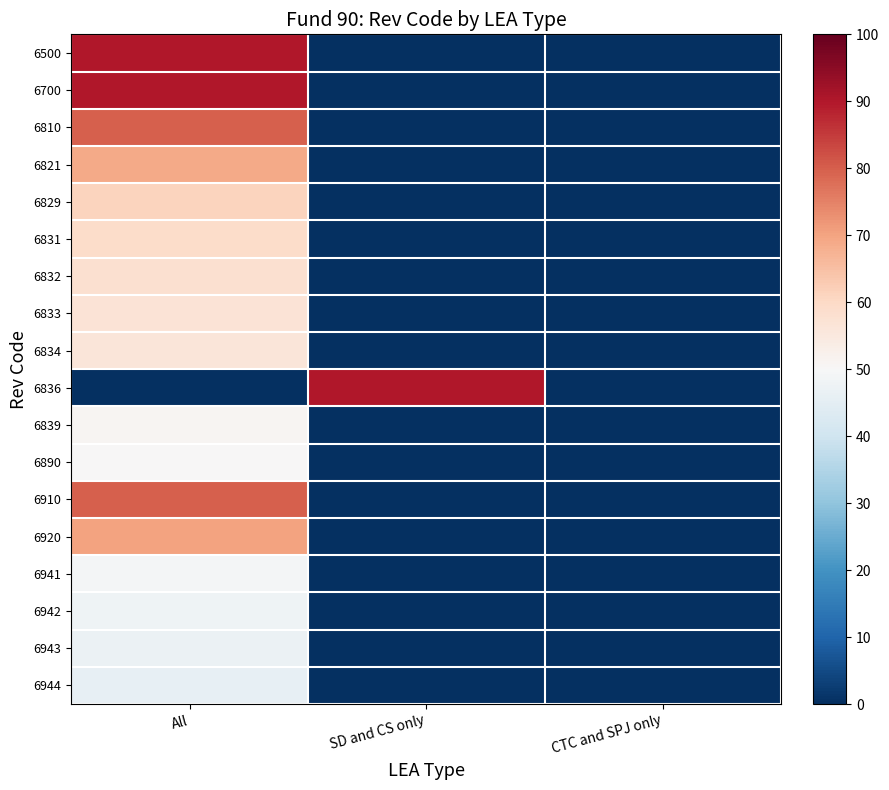

Between CTC and SPJ only and SD and CS only, which is larger?

CTC and SPJ only